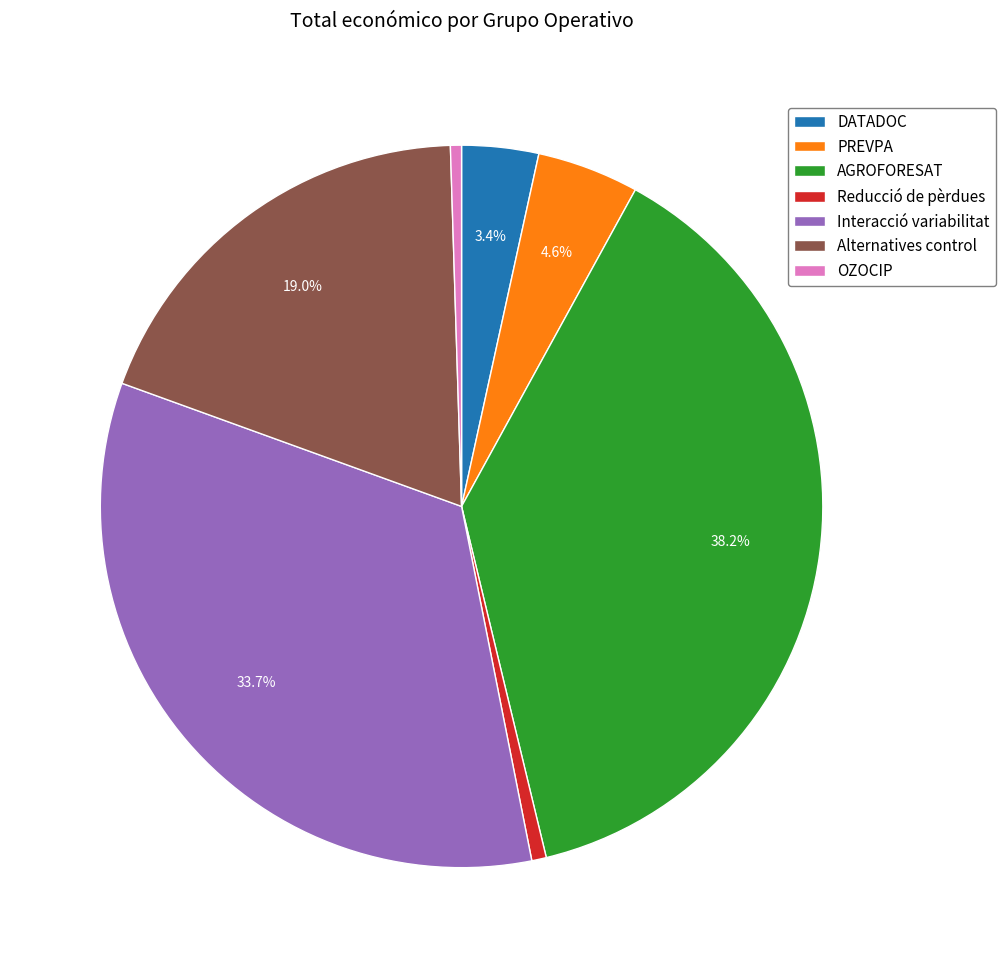

To the nearest percent, what is the difference between the largest and smallest slice percentages?

38%